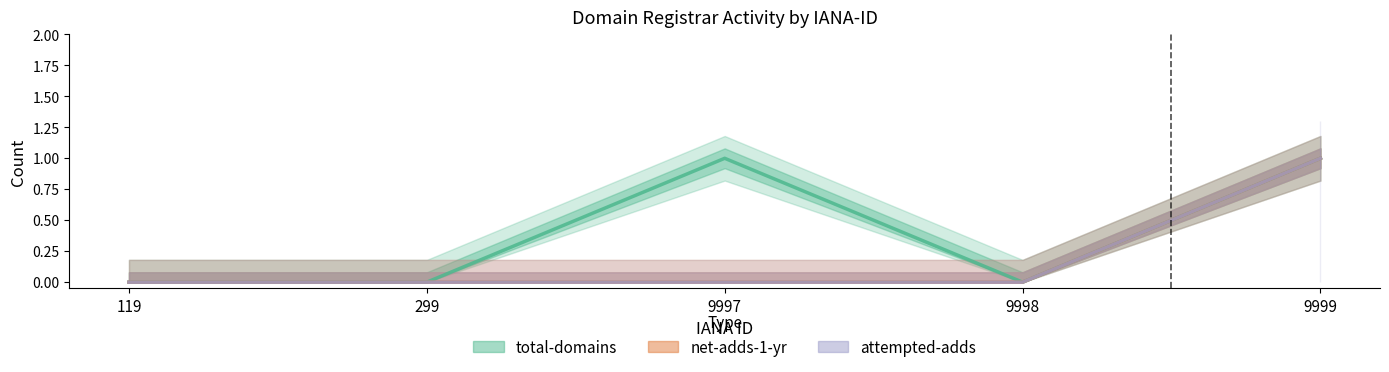

Count the net-adds-1-yr values in the range 0 to 1.

5